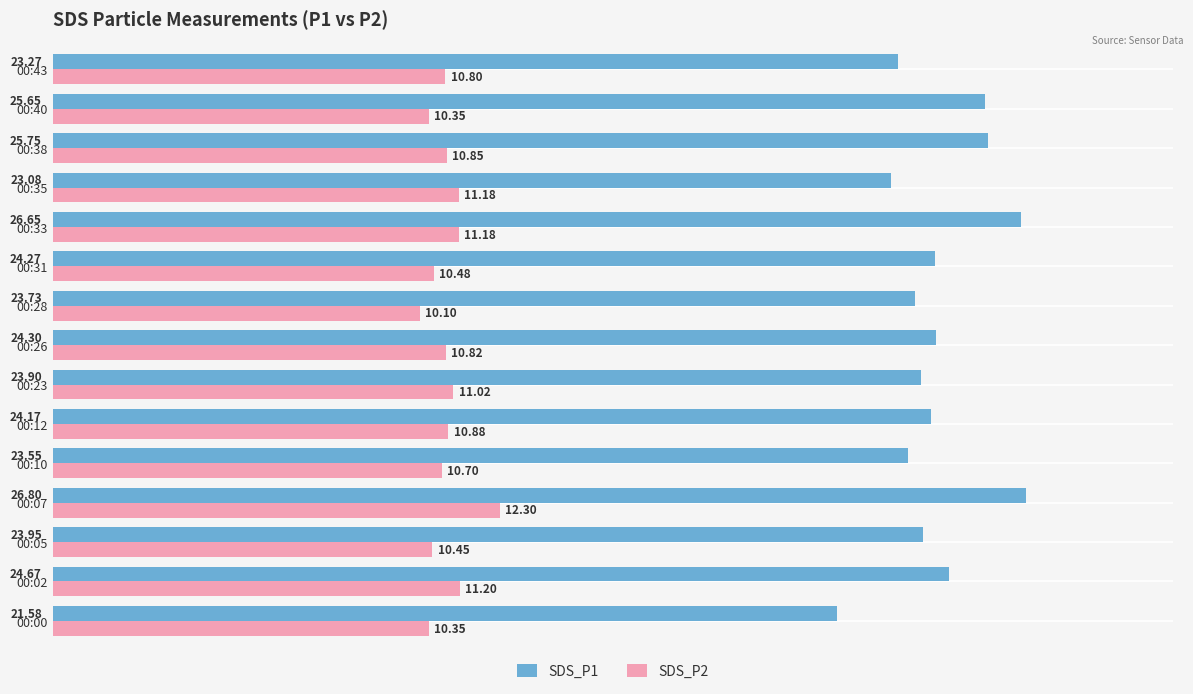

What is the difference between the maximum and second lowest values in the SDS_P2 series?

2.0